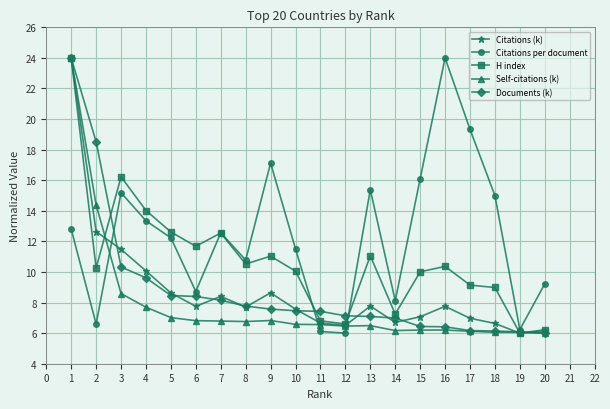

What is the difference between the highest and lowest values at 3?

7.6